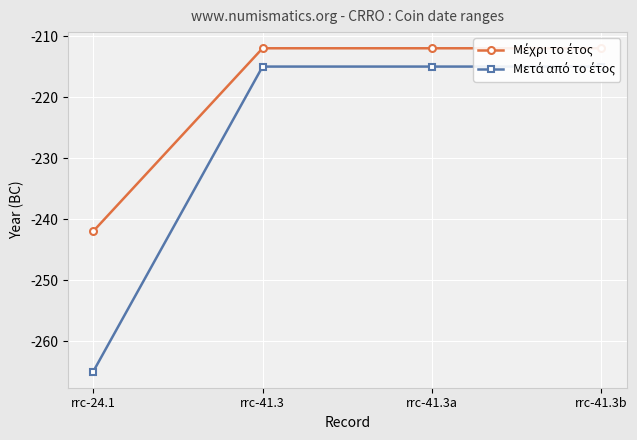

What is the average value of the Μετά από το έτος series?

-228